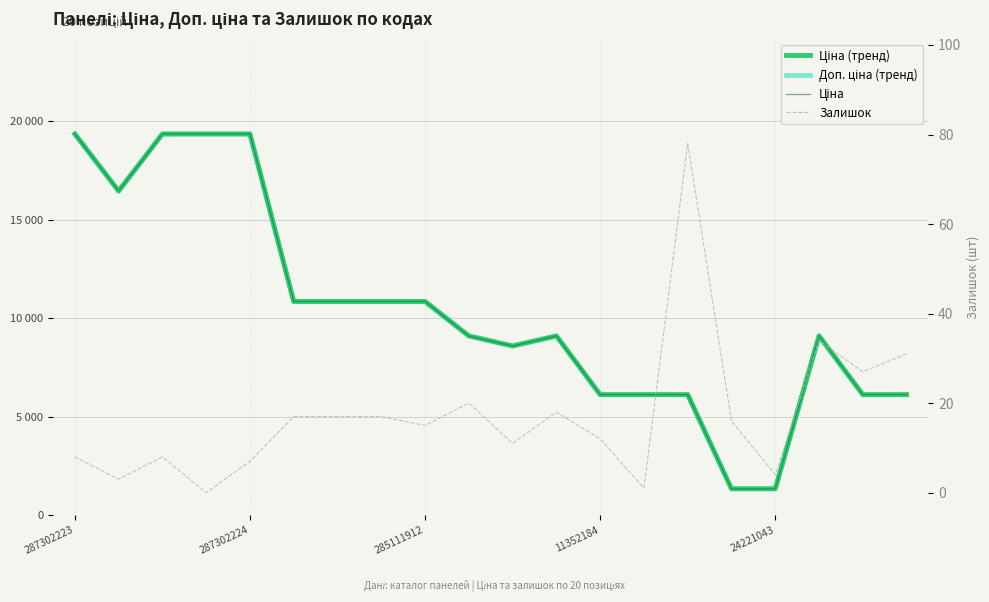

How many lines are shown in the chart?

4